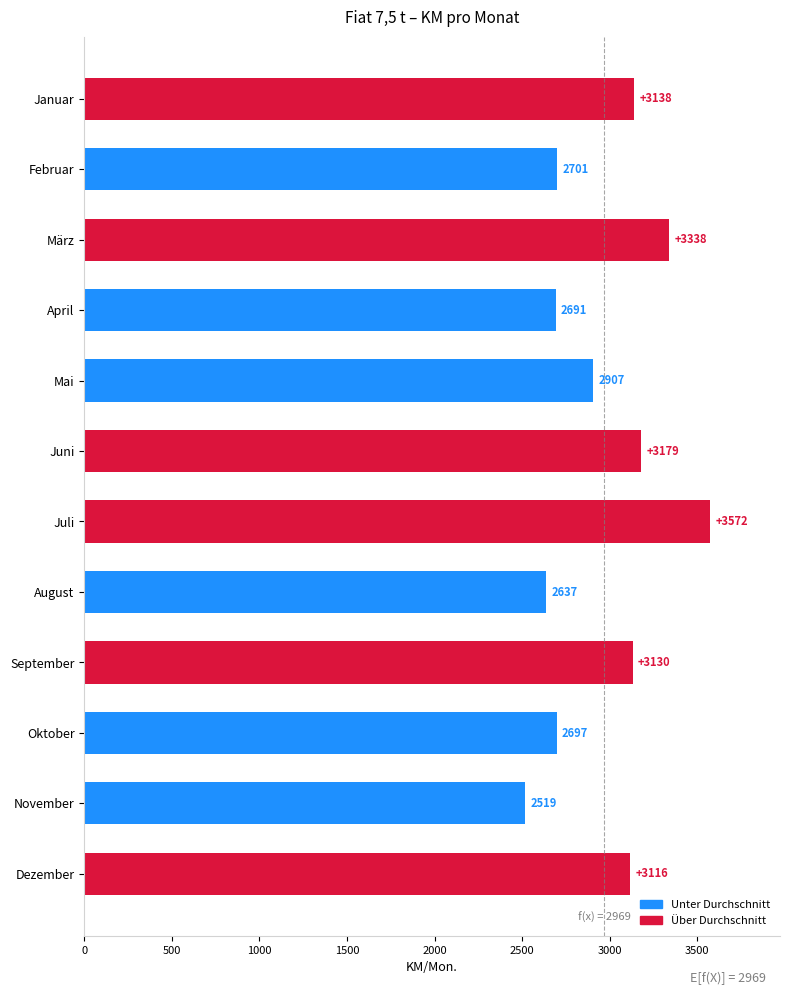

How many distinct data groups are displayed?

1